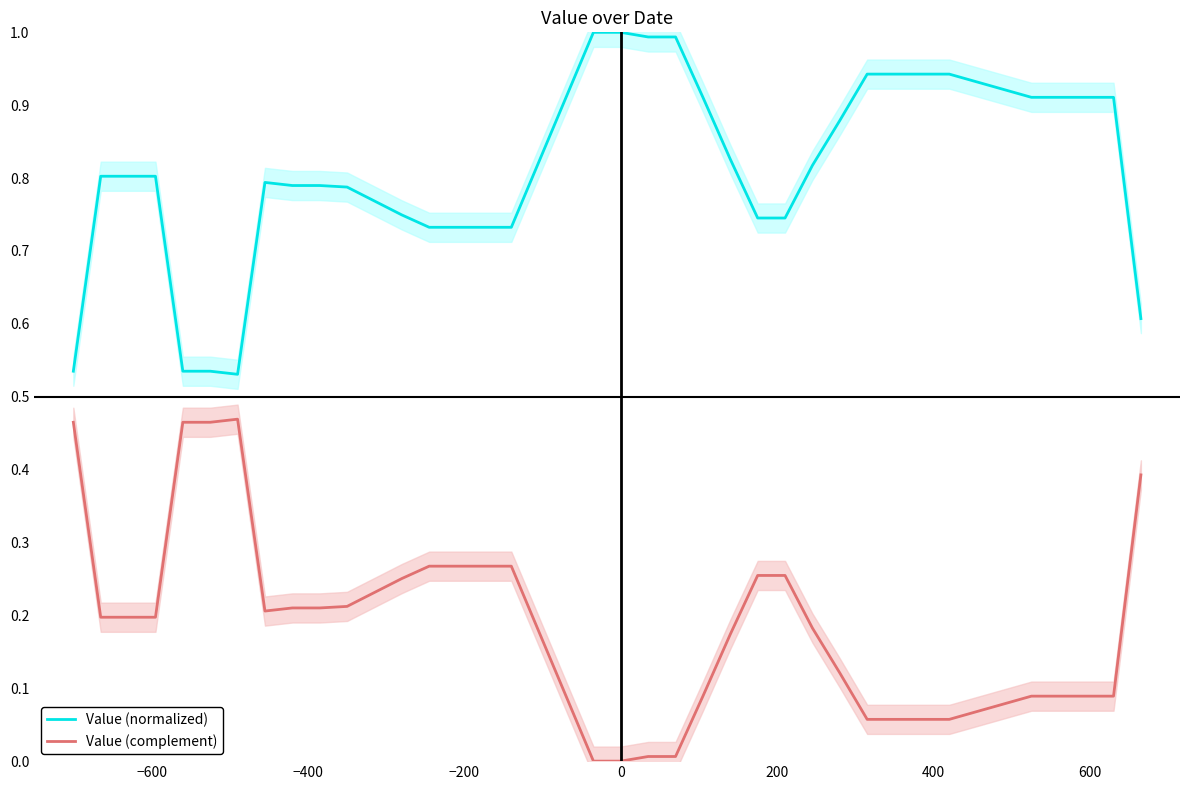

True or false: Value (complement) and Value (normalized) cross at least once.

False